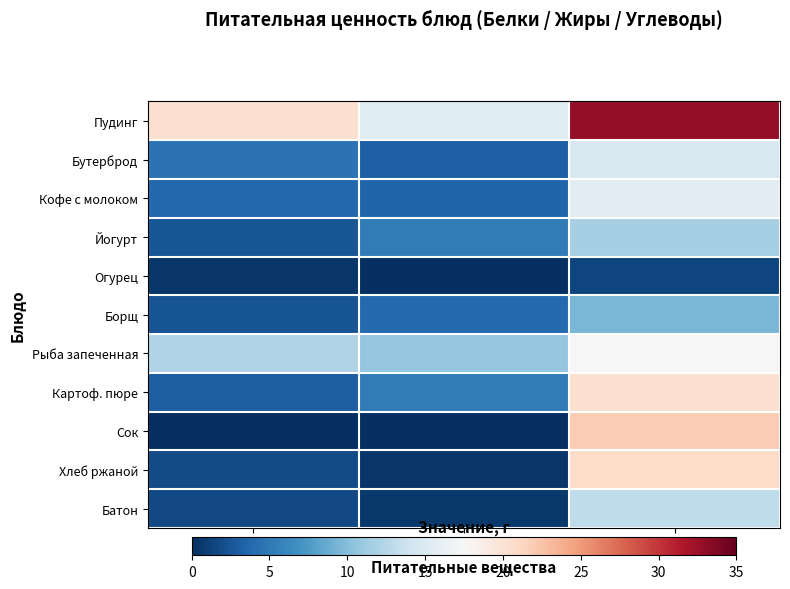

Which series has the largest total across all categories?

Пудинг